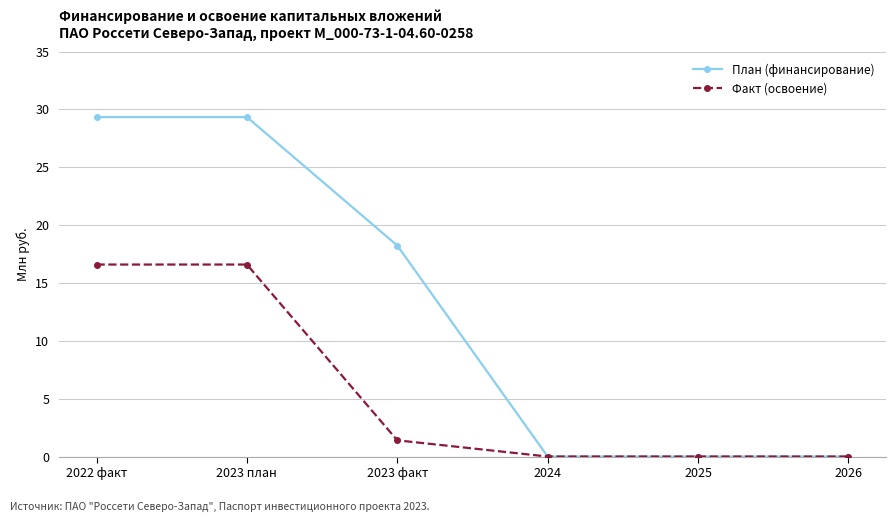

The Факт (освоение) series shows 0.0 at 2026. True or false?

True